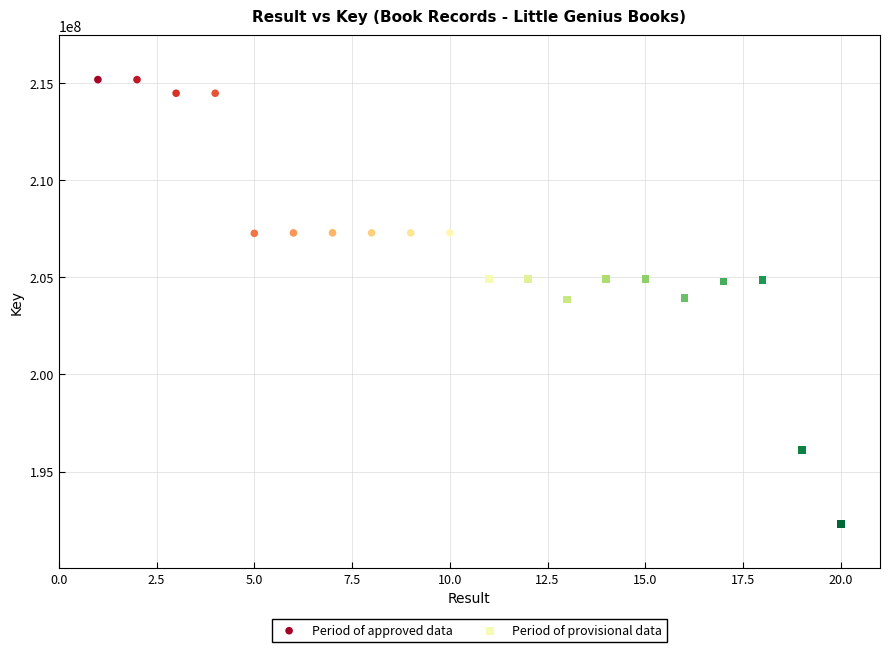

Which series has the largest Y range (max minus min)?

Period of provisional data